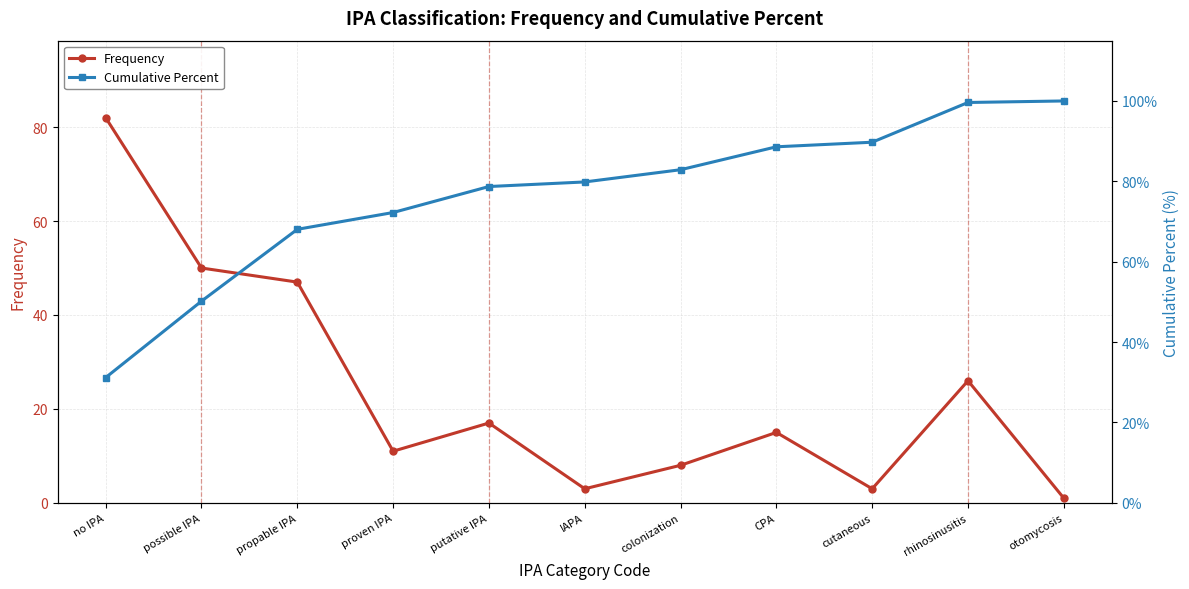

What is the sum of all Frequency values?

263